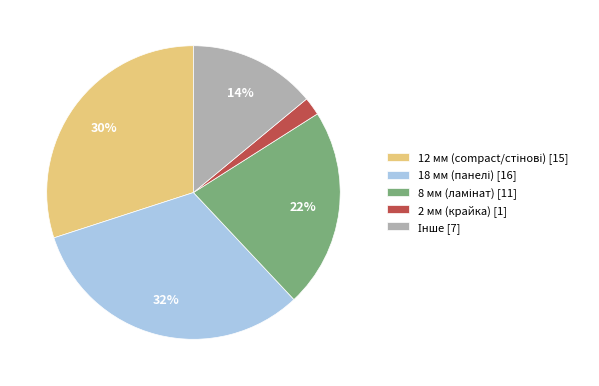

To the nearest percent, what is the difference between the largest and smallest slice percentages?

30%